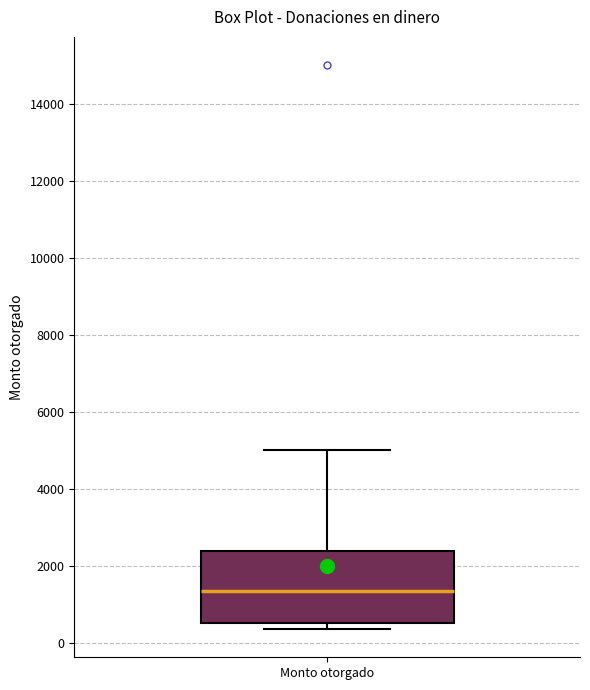

Read this box plot against the y-axis: the position of the median line, the range covered by the box, and the ends of both whiskers. The values are not printed on the chart, so give them approximately, as read against the axis.

median 1400, box 600 to 2400, whiskers 400 to 5000